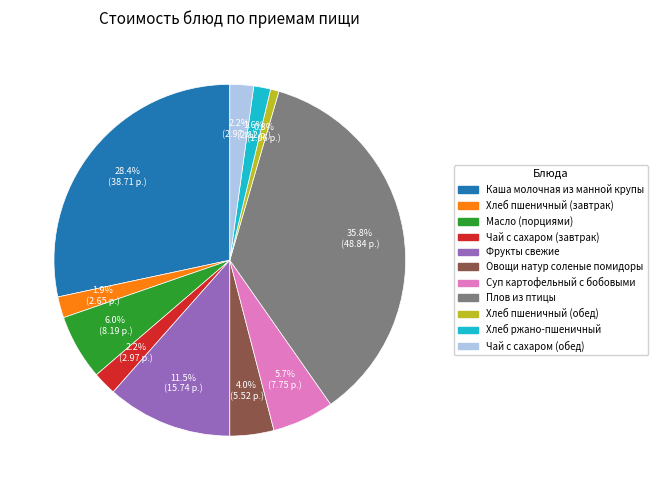

Is the sum of Овощи натур соленые помидоры and Чай с сахаром (обед) greater than half?

No